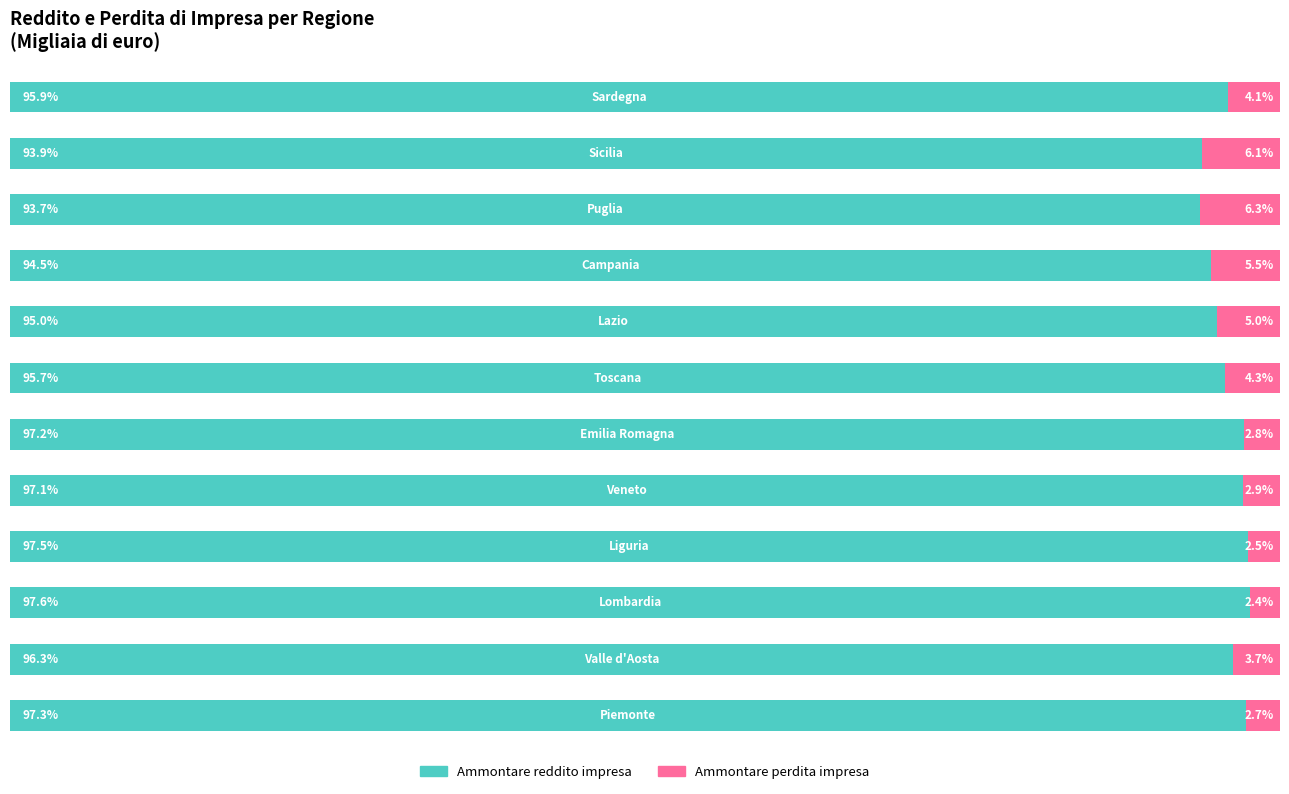

What is the difference between the maximum and minimum values in the Ammontare reddito impresa series?

3.9